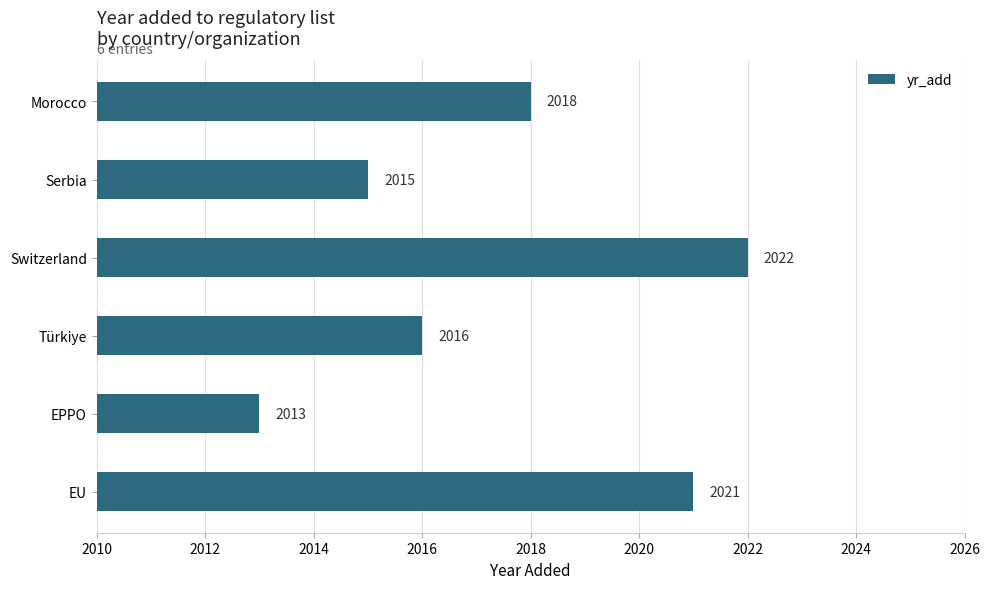

How many bars are there in total?

6